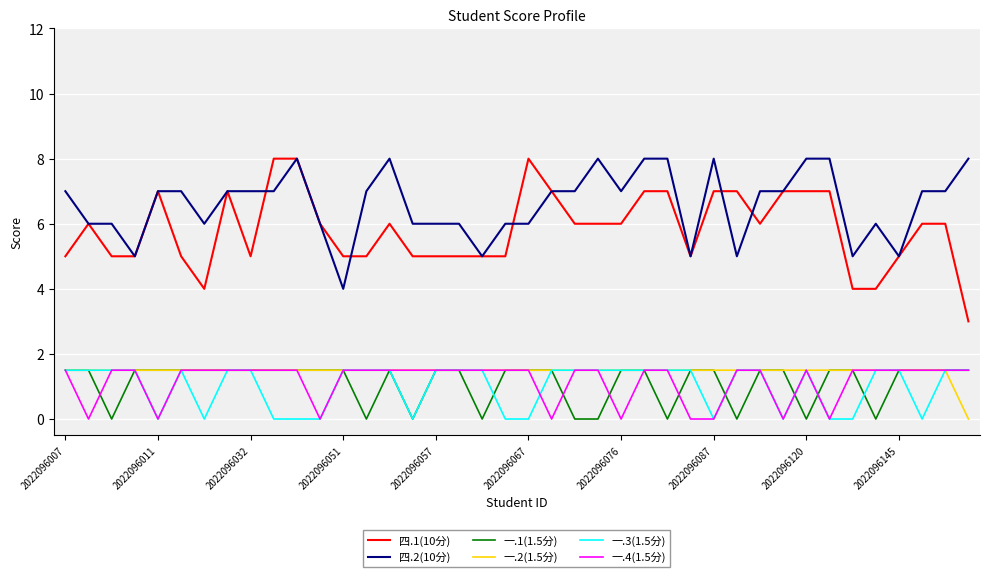

Which series has the widest spread of values?

四.1(10分)